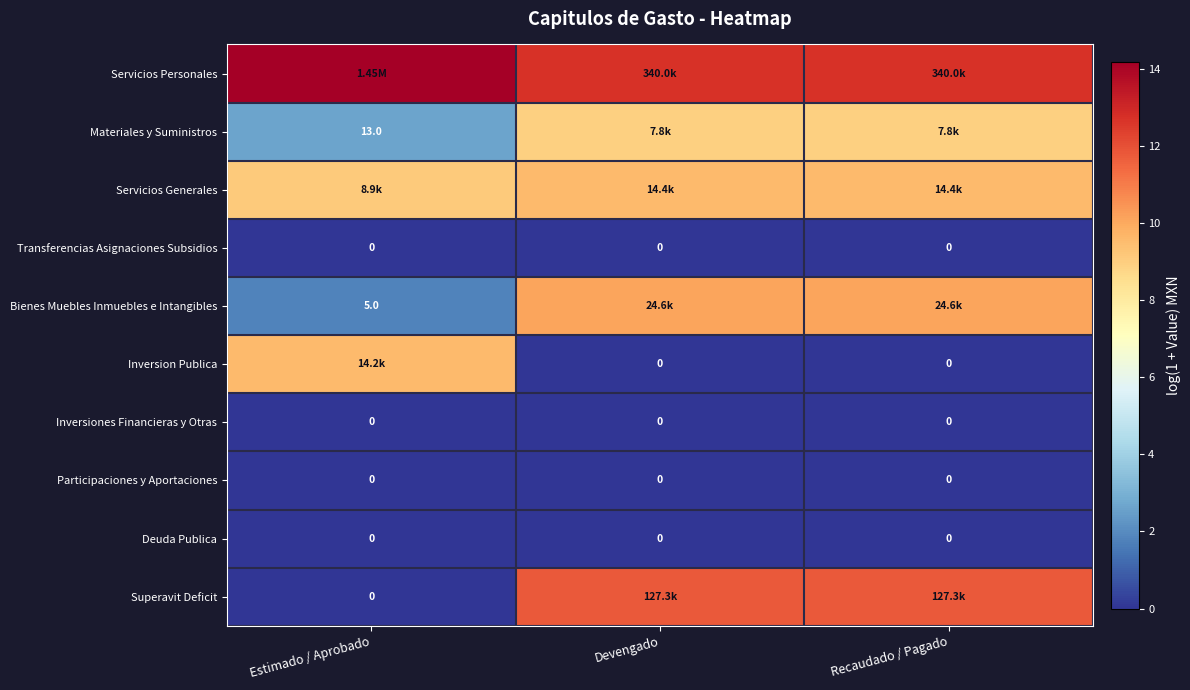

The Bienes Muebles Inmuebles e Intangibles series shows 2.5 at Devengado. True or false?

False